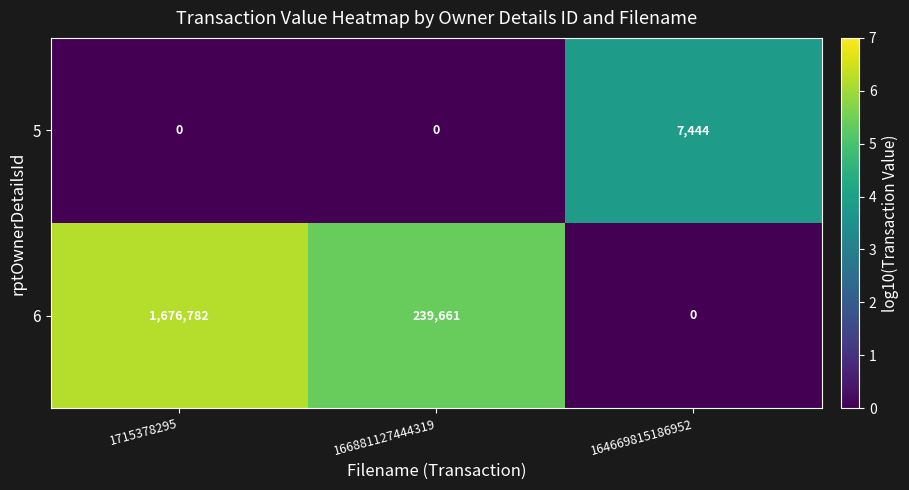

What is the difference between the 6 values at 166881127444319 and 164669815186952?

239661